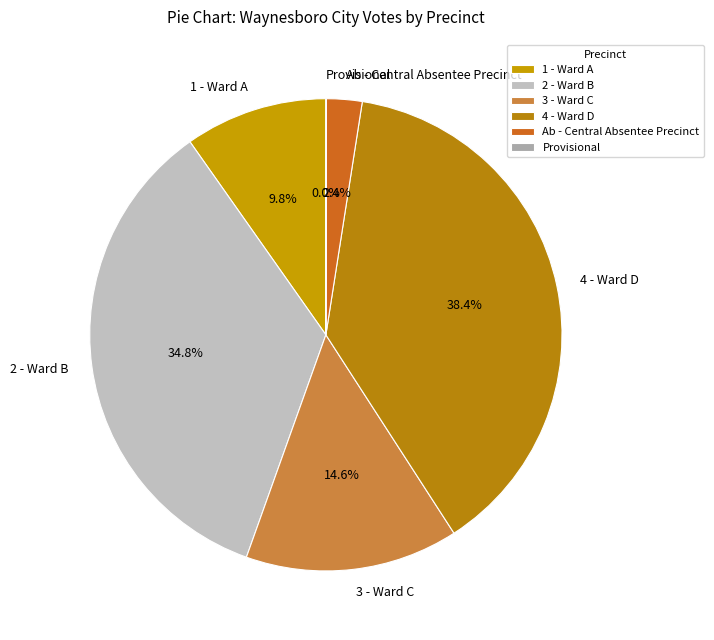

Does 1 - Ward A represent more than half of the total?

No